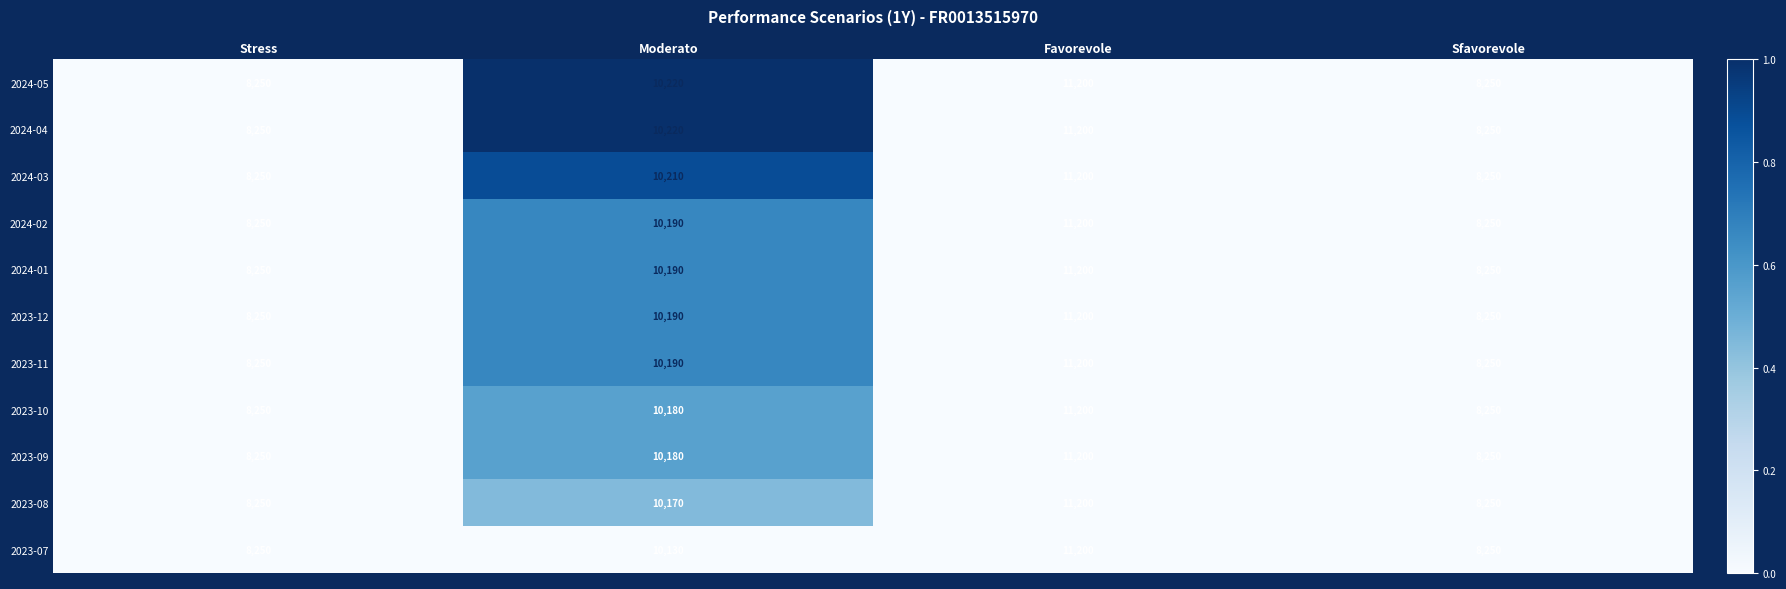

What is the difference between the maximum and minimum values in the 2024-05 series?

2950